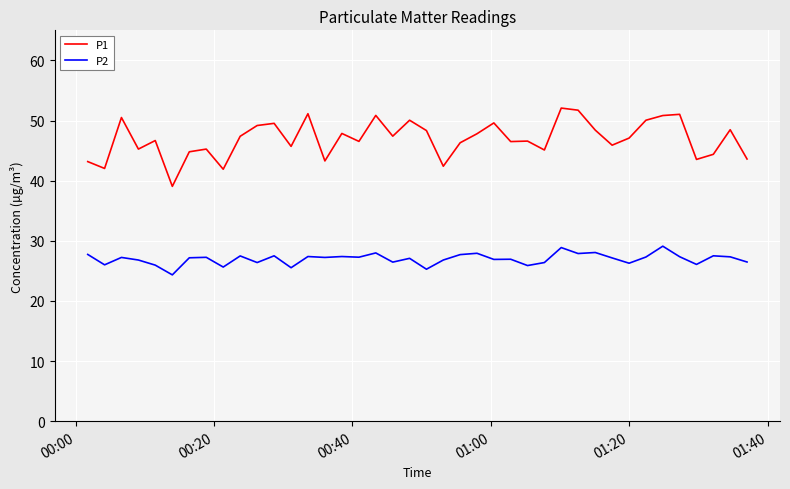

How many lines are shown in the chart?

2